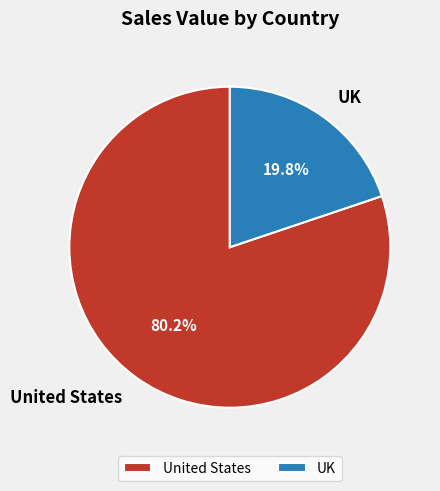

Between United States and UK, which is larger?

United States